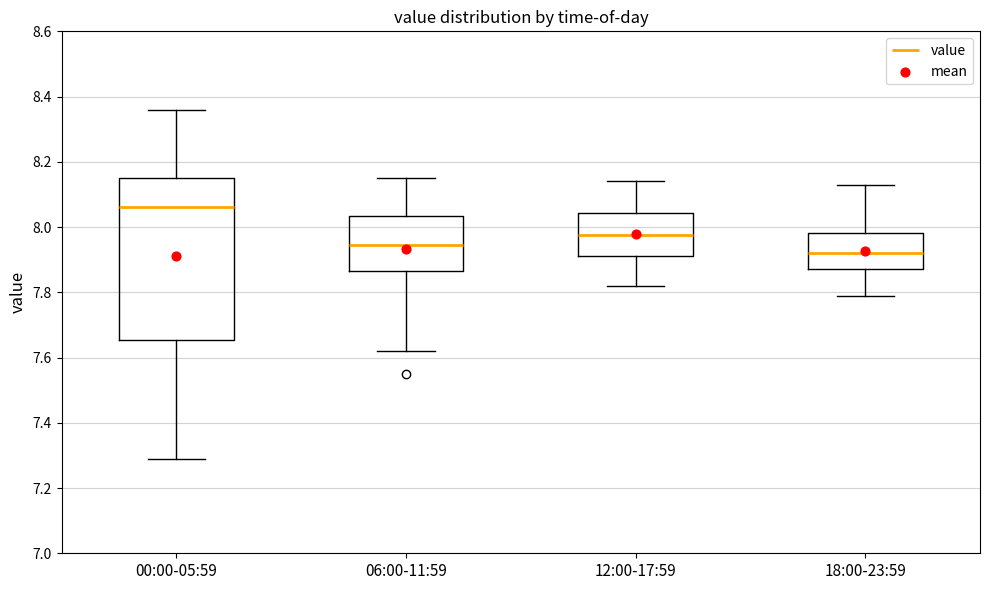

Which box's median line is the highest?

00:00-05:59